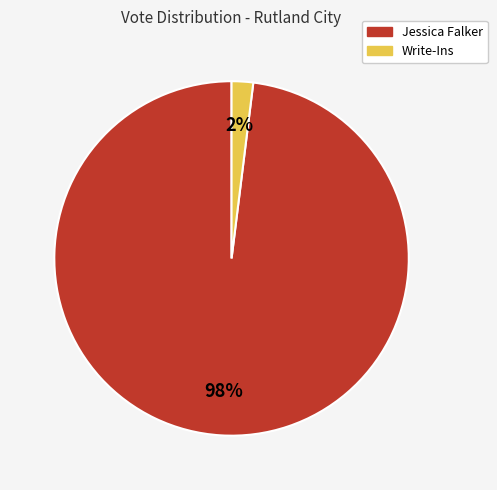

To the nearest percent, what is the average slice percentage?

50%